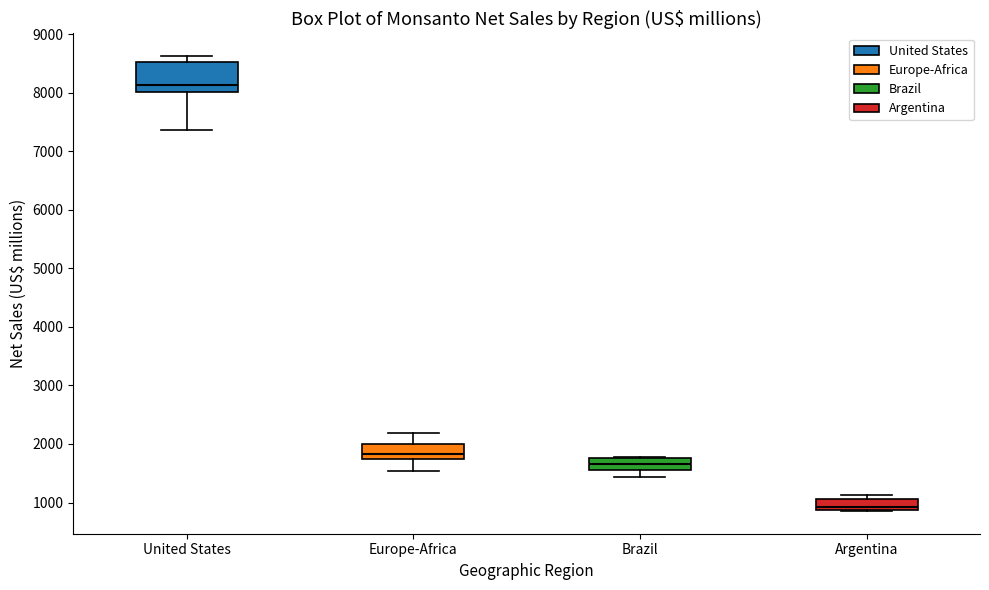

Which box has the highest median line?

United States